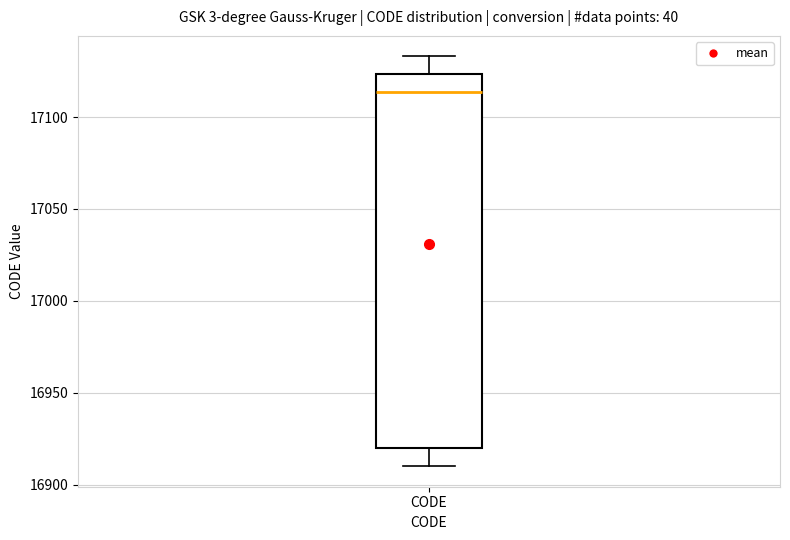

Read this box plot against the y-axis: the position of the median line, the range covered by the box, and the ends of both whiskers. The values are not printed on the chart, so give them approximately, as read against the axis.

median 17115, box 16920 to 17125, whiskers 16910 to 17135